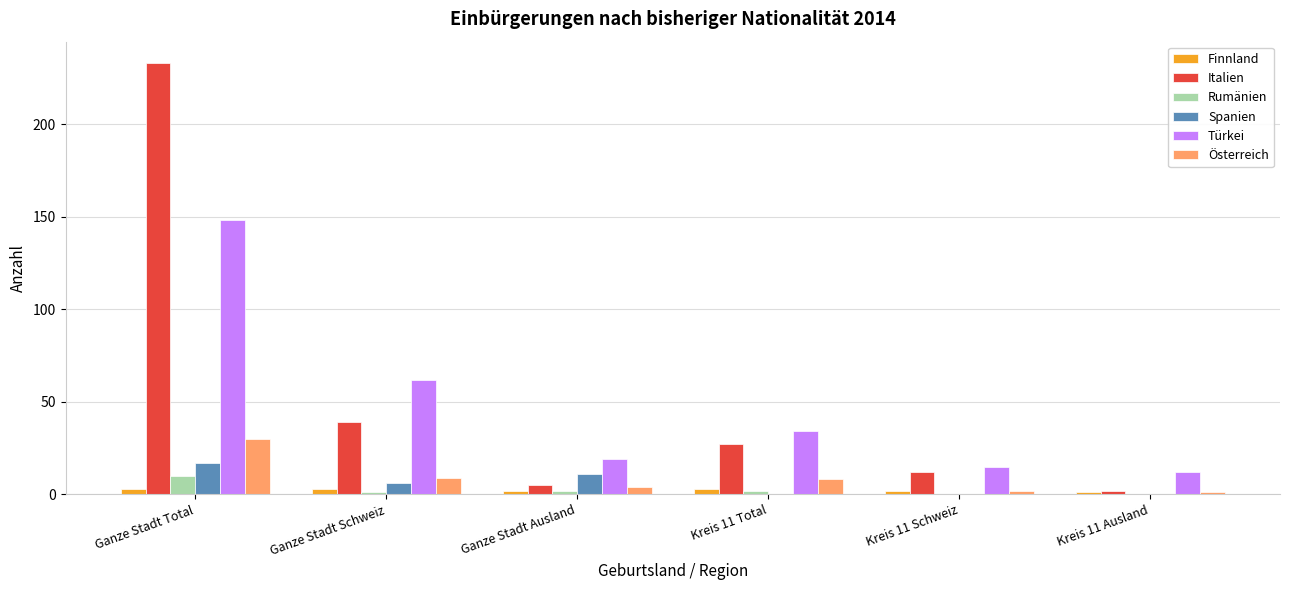

Reading right to left, extract all data points from this chart.

Finnland: Kreis 11 Ausland=1	Kreis 11 Schweiz=2	Kreis 11 Total=3	Ganze Stadt Ausland=2	Ganze Stadt Schweiz=3	Ganze Stadt Total=3
Italien: Kreis 11 Ausland=2	Kreis 11 Schweiz=12	Kreis 11 Total=27	Ganze Stadt Ausland=5	Ganze Stadt Schweiz=39	Ganze Stadt Total=233
Rumänien: Kreis 11 Ausland=0	Kreis 11 Schweiz=0	Kreis 11 Total=2	Ganze Stadt Ausland=2	Ganze Stadt Schweiz=1	Ganze Stadt Total=10
Spanien: Kreis 11 Ausland=0	Kreis 11 Schweiz=0	Kreis 11 Total=0	Ganze Stadt Ausland=11	Ganze Stadt Schweiz=6	Ganze Stadt Total=17
Türkei: Kreis 11 Ausland=12	Kreis 11 Schweiz=15	Kreis 11 Total=34	Ganze Stadt Ausland=19	Ganze Stadt Schweiz=62	Ganze Stadt Total=148
Österreich: Kreis 11 Ausland=1	Kreis 11 Schweiz=2	Kreis 11 Total=8	Ganze Stadt Ausland=4	Ganze Stadt Schweiz=9	Ganze Stadt Total=30